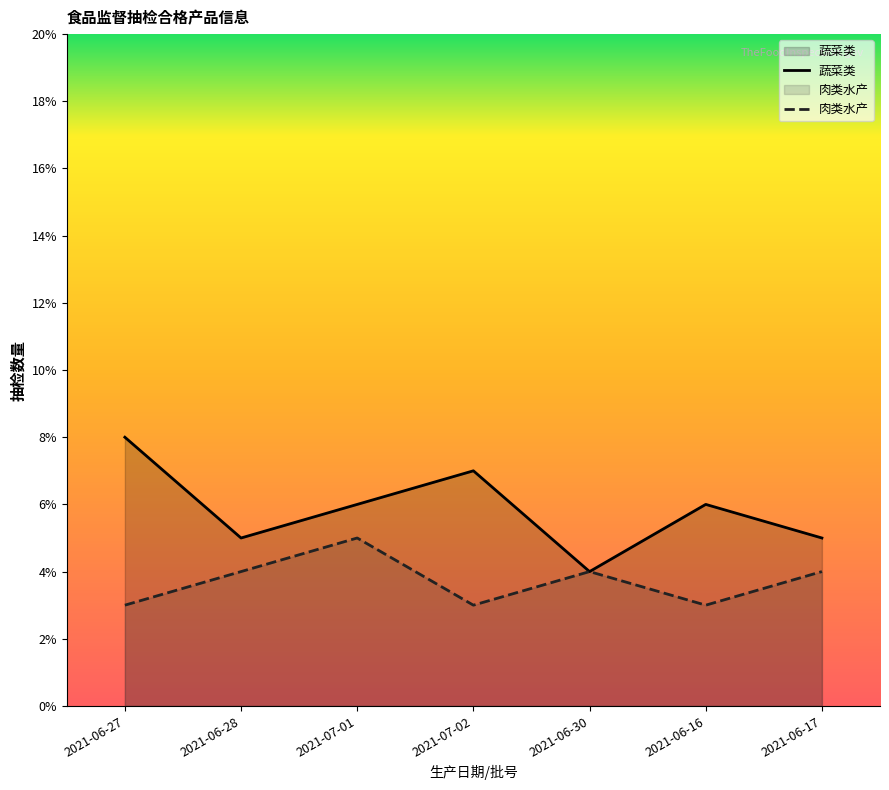

Count the 蔬菜类 values in the range 5 to 7.

5